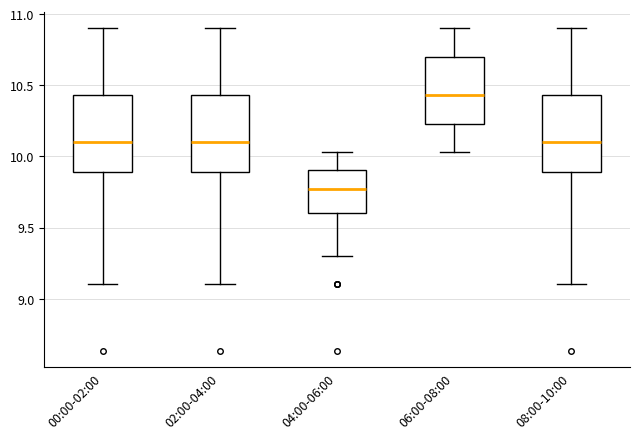

Where is the lower edge of the box for 02:00-04:00 on the y-axis? The values are not printed on the chart, so give them approximately, as read against the axis.

9.90